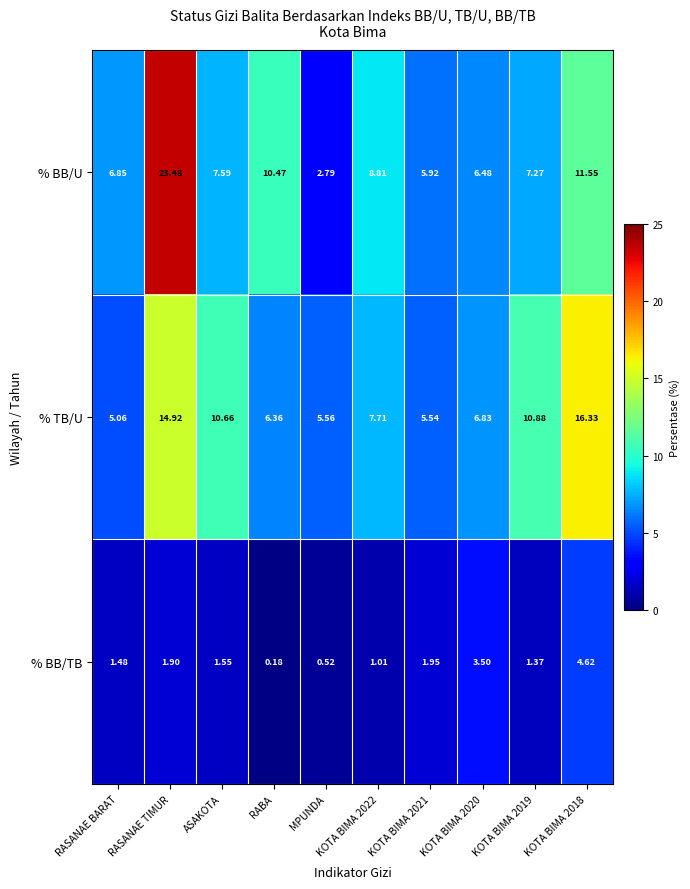

Which label corresponds to the largest value in the chart?

RASANAE TIMUR